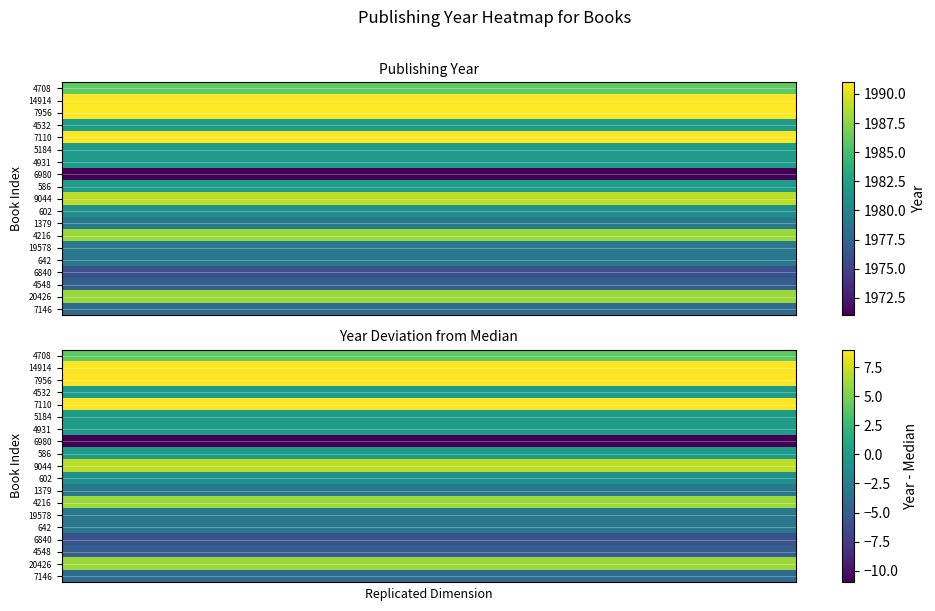

How many categories are shown in the chart?

30